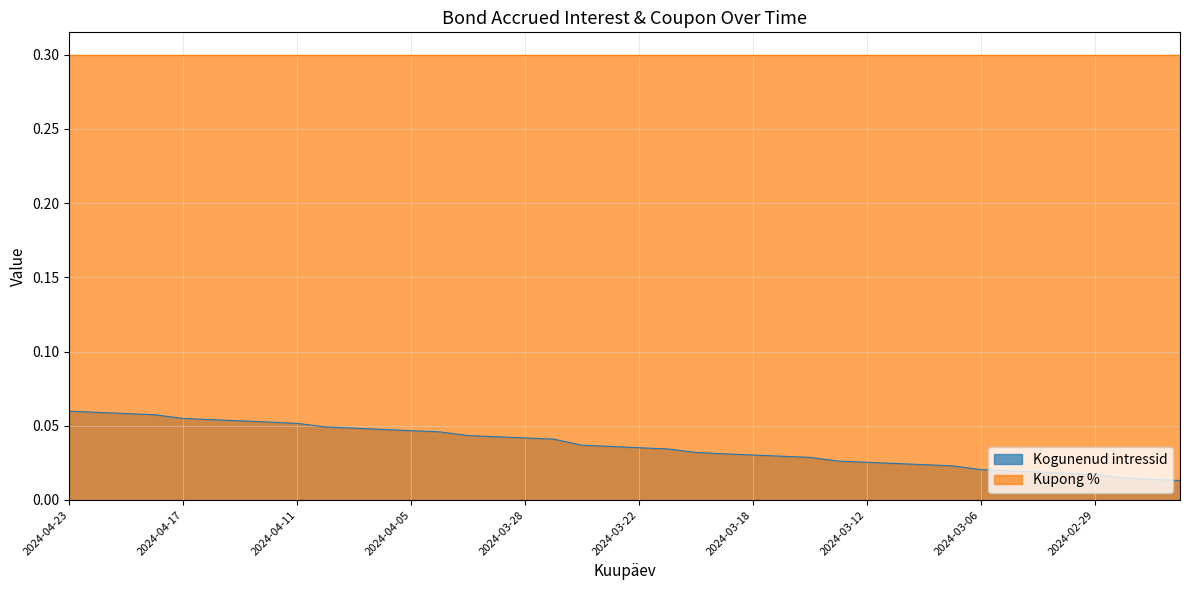

List the labels in order of value, smallest first.

2024-02-26, 2024-02-27, 2024-02-28, 2024-02-29, 2024-03-01, 2024-03-04, 2024-03-05, 2024-03-06, 2024-03-07, 2024-03-08, 2024-03-11, 2024-03-12, 2024-03-13, 2024-03-14, 2024-03-15, 2024-03-18, 2024-03-19, 2024-03-20, 2024-03-21, 2024-03-22, 2024-03-25, 2024-03-26, 2024-03-27, 2024-03-28, 2024-04-02, 2024-04-03, 2024-04-04, 2024-04-05, 2024-04-08, 2024-04-09, 2024-04-10, 2024-04-11, 2024-04-12, 2024-04-15, 2024-04-16, 2024-04-17, 2024-04-18, 2024-04-19, 2024-04-22, 2024-04-23